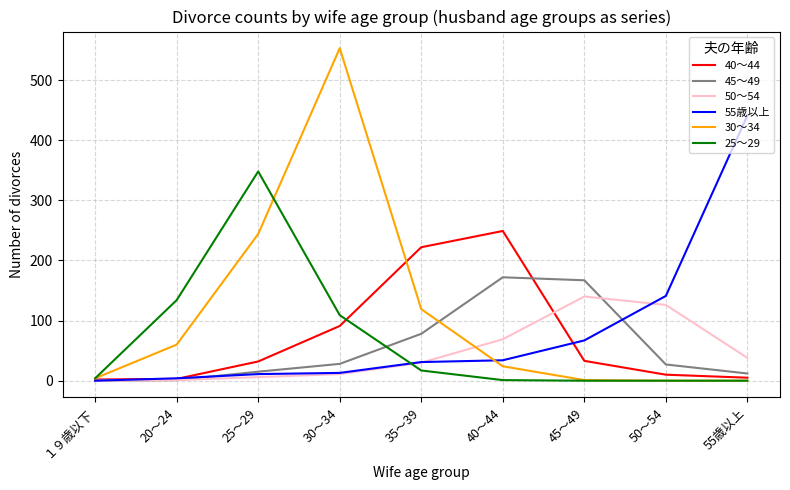

What is the difference between the highest and lowest values at １９歳以下?

4